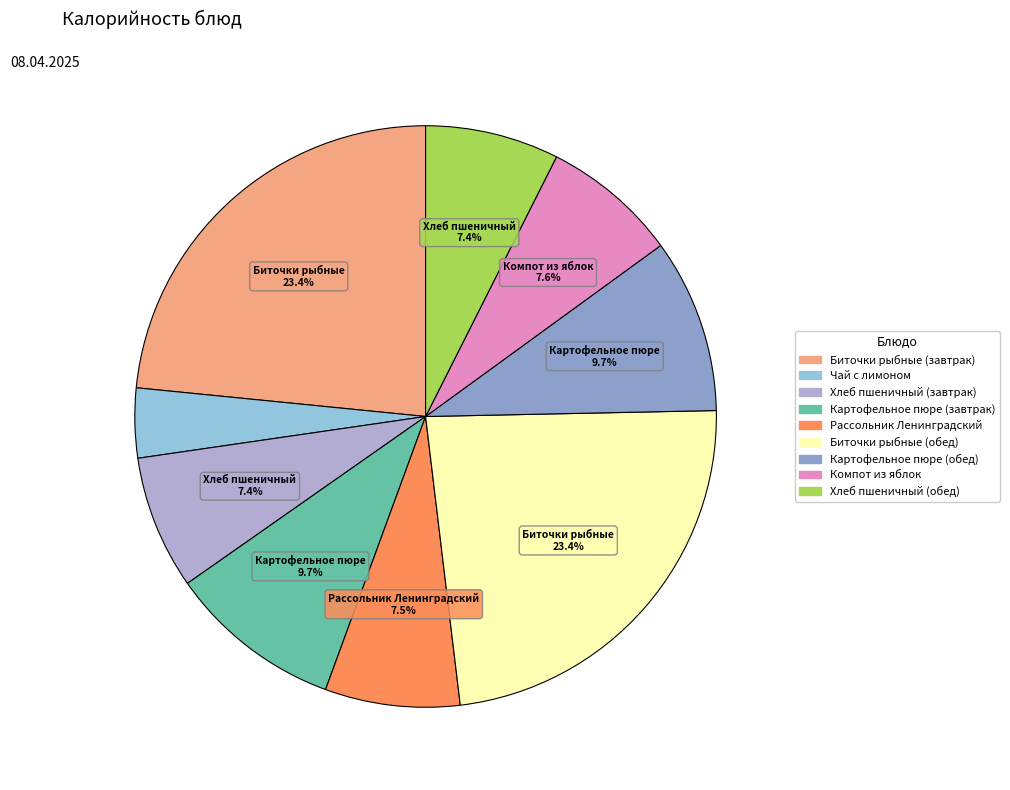

Approximately how many times larger is the value at Биточки рыбные (завтрак) compared to Компот из яблок?

3.1